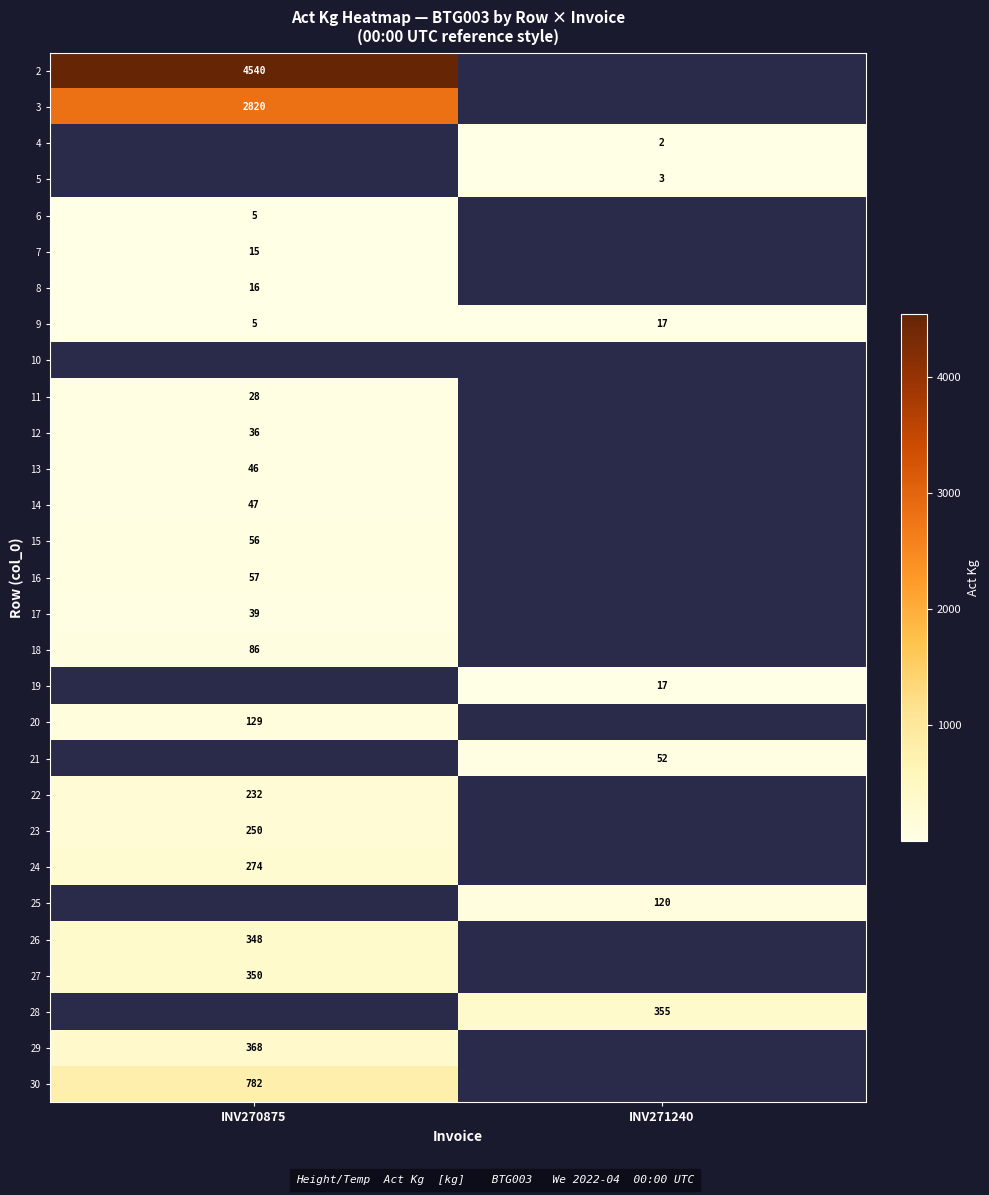

The value of 2 at INV270875 is 2626. True or false?

False